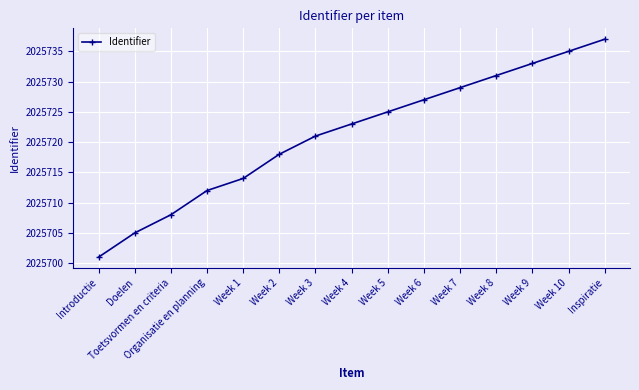

Rank the categories by value from highest to lowest.

Inspiratie, Week 10, Week 9, Week 8, Week 7, Week 6, Week 5, Week 4, Week 3, Week 2, Week 1, Organisatie en planning, Toetsvormen en criteria, Doelen, Introductie